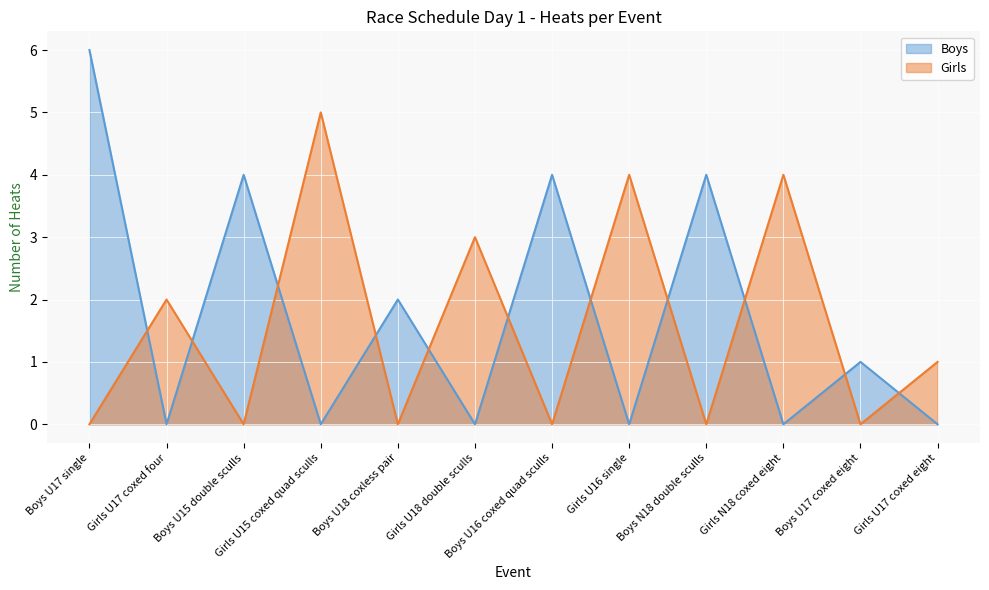

True or false: Girls has a value of 3 at Girls U18 double sculls.

True